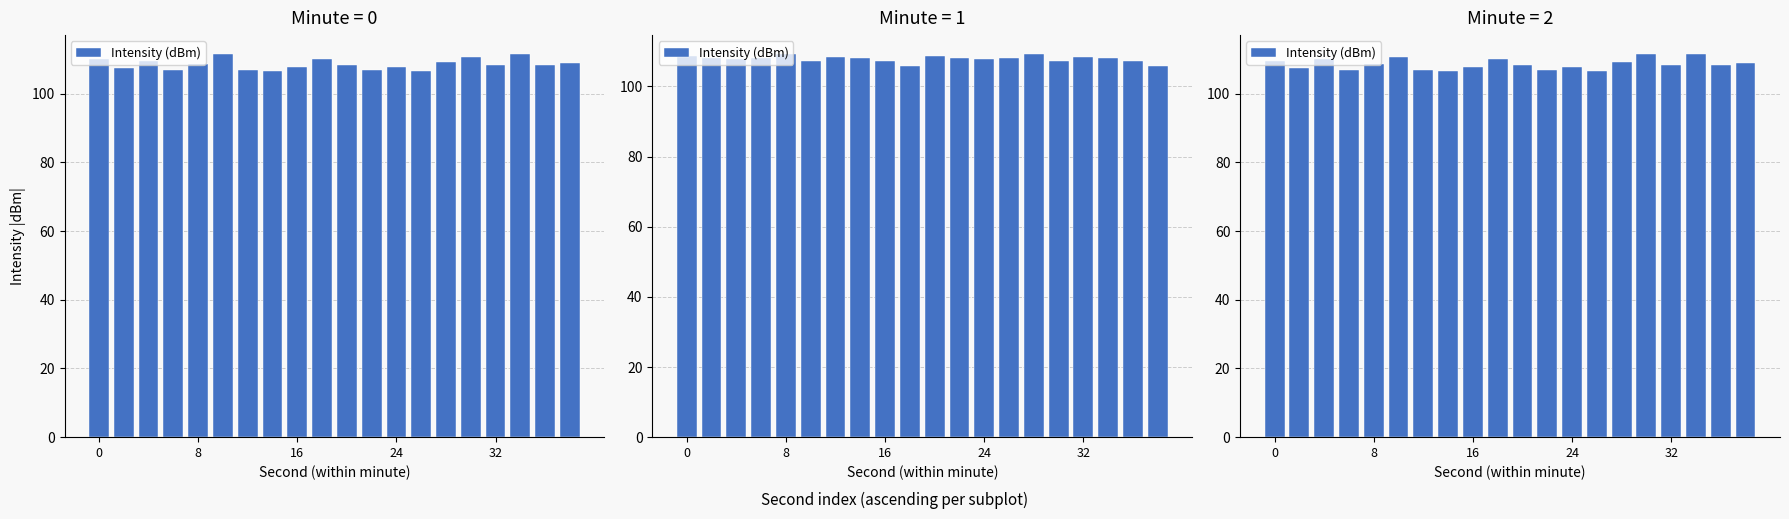

What is the maximum value shown in the chart?

111.5